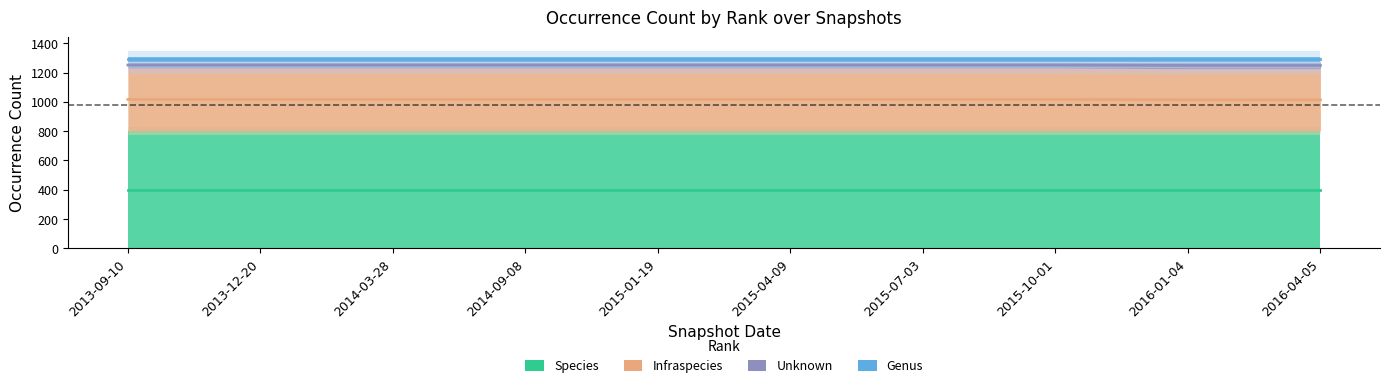

Where does the Infraspecies series first go above 1016?

2013-09-10